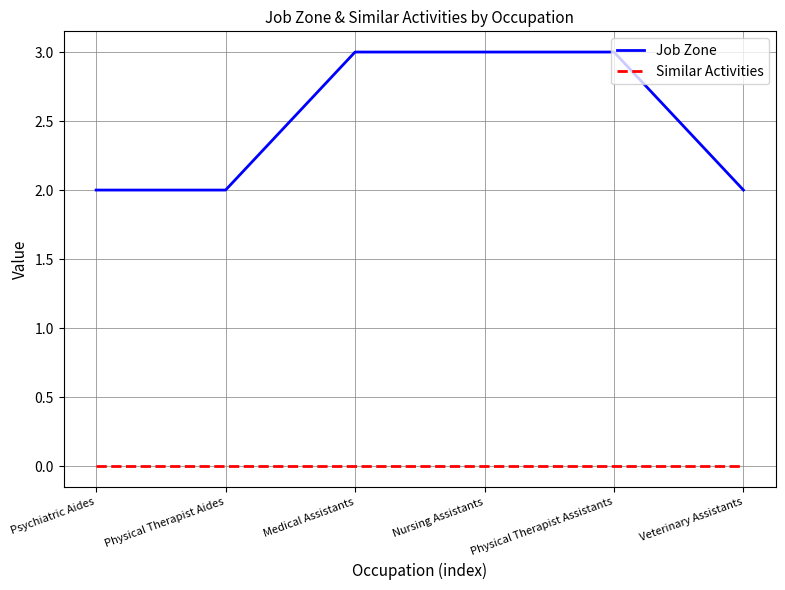

Is the value of Similar Activities at Nursing Assistants greater than the value of Job Zone at Physical Therapist Assistants?

No